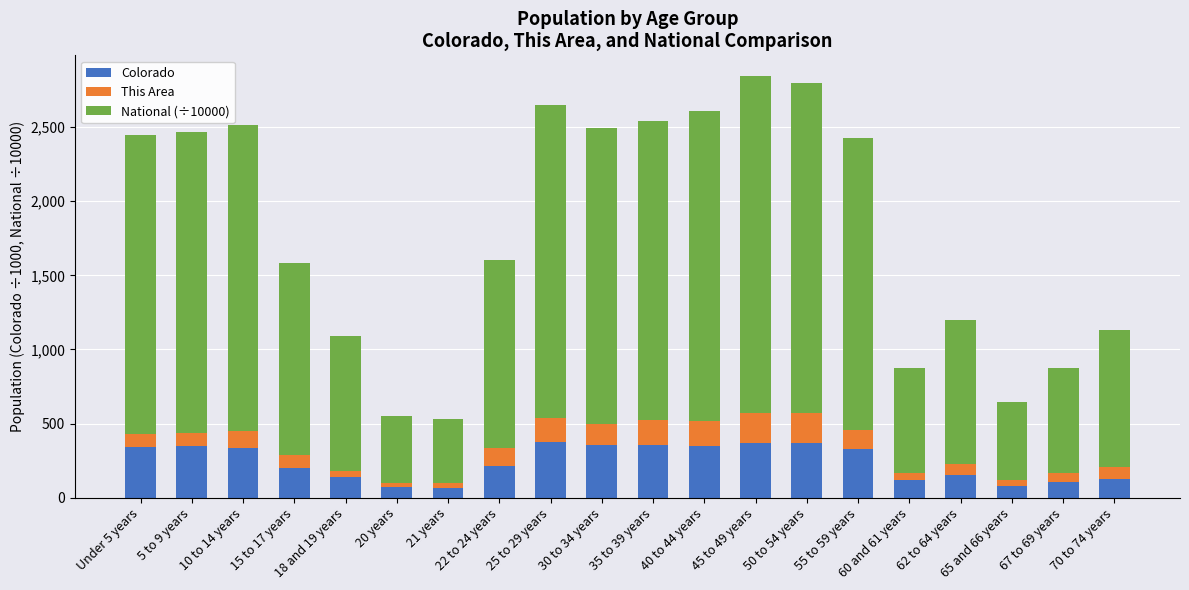

What is the minimum value for Colorado?

67.4